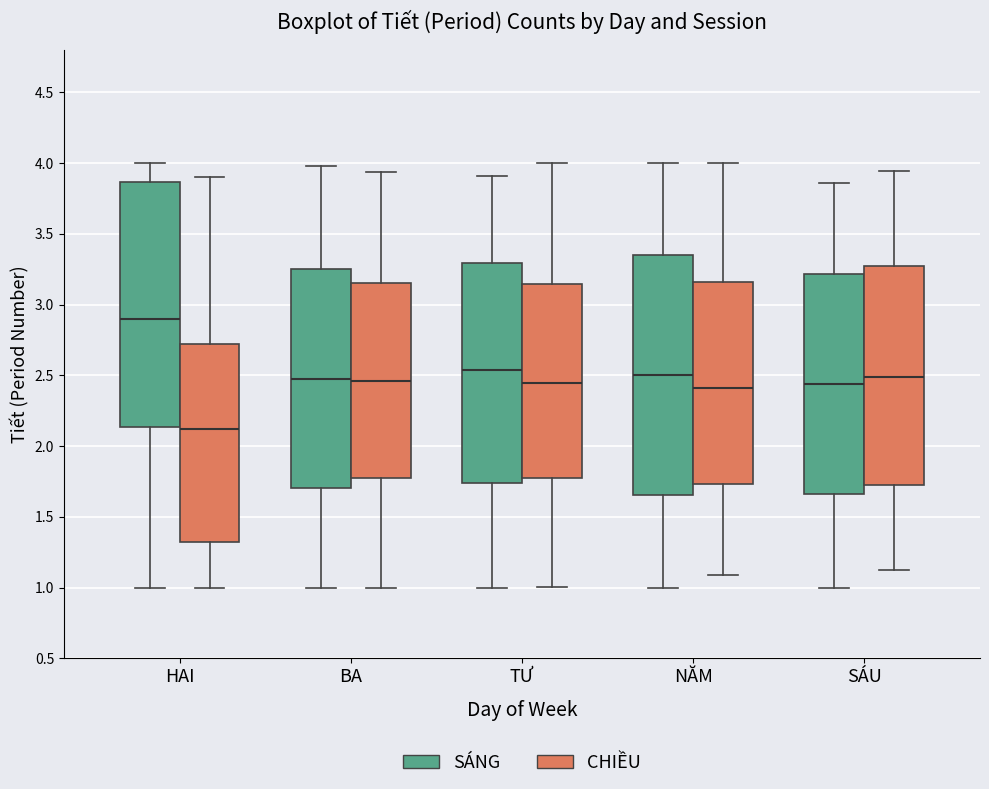

Where is the upper edge of the box for HAI (CHIỀU) on the y-axis? The values are not printed on the chart, so give them approximately, as read against the axis.

2.70